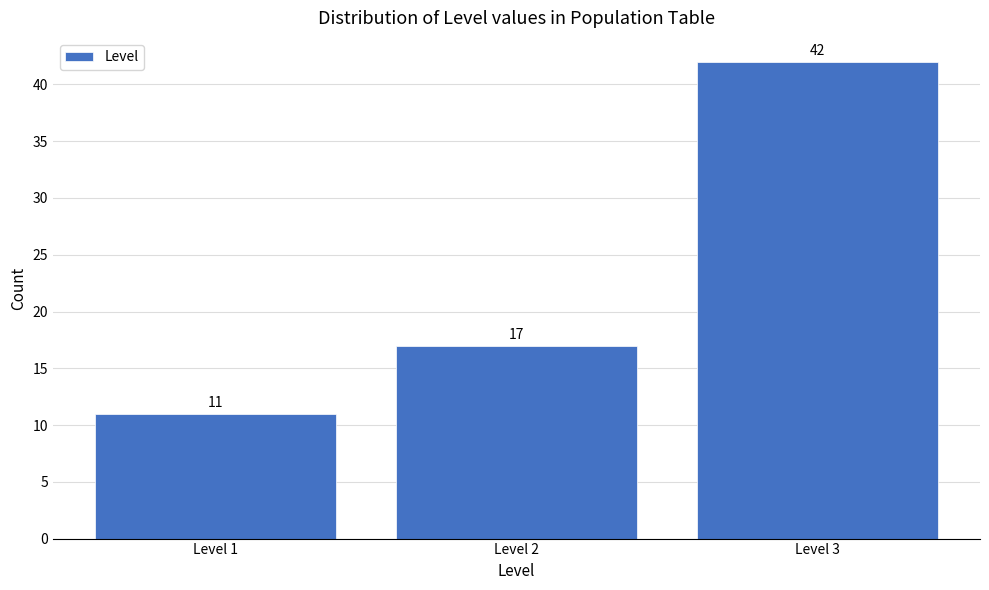

Reading left to right, extract all data points from this chart.

Level 1=11	Level 2=17	Level 3=42